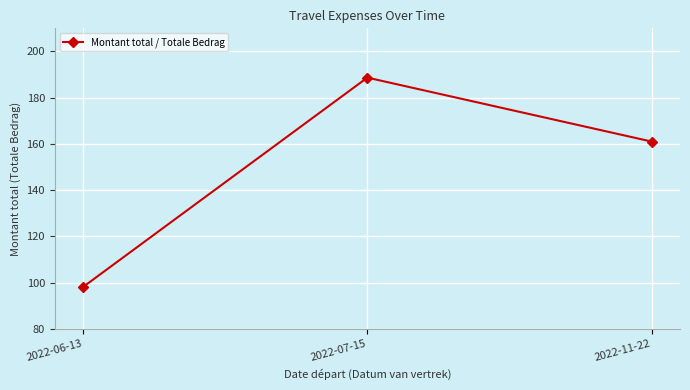

What is the smallest value displayed?

98.1